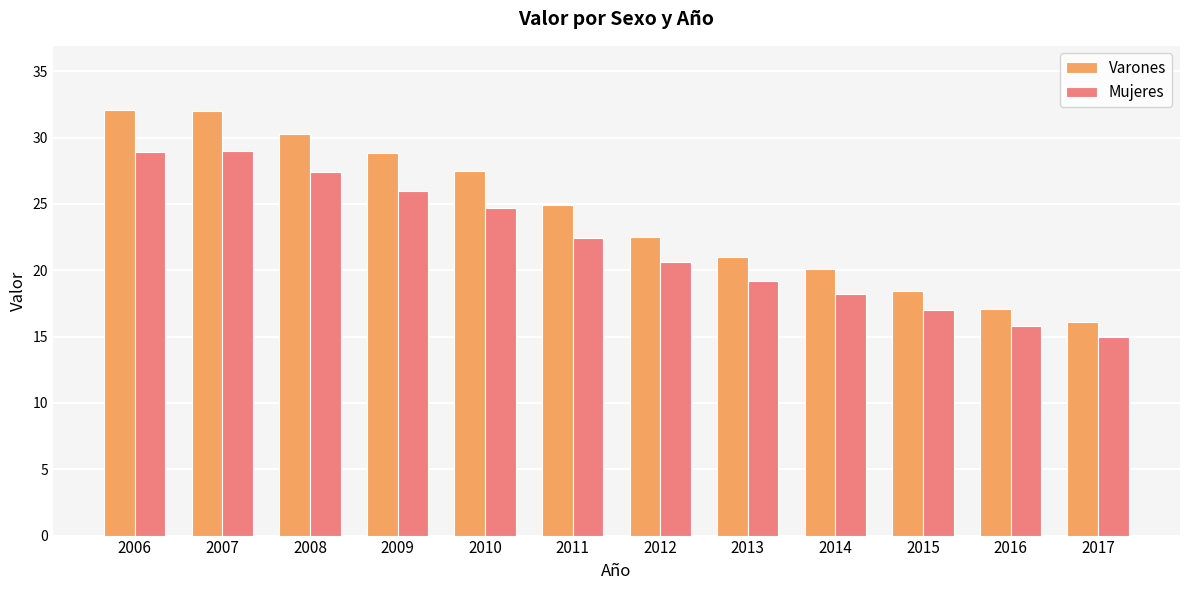

What is the maximum value shown in the chart?

32.1